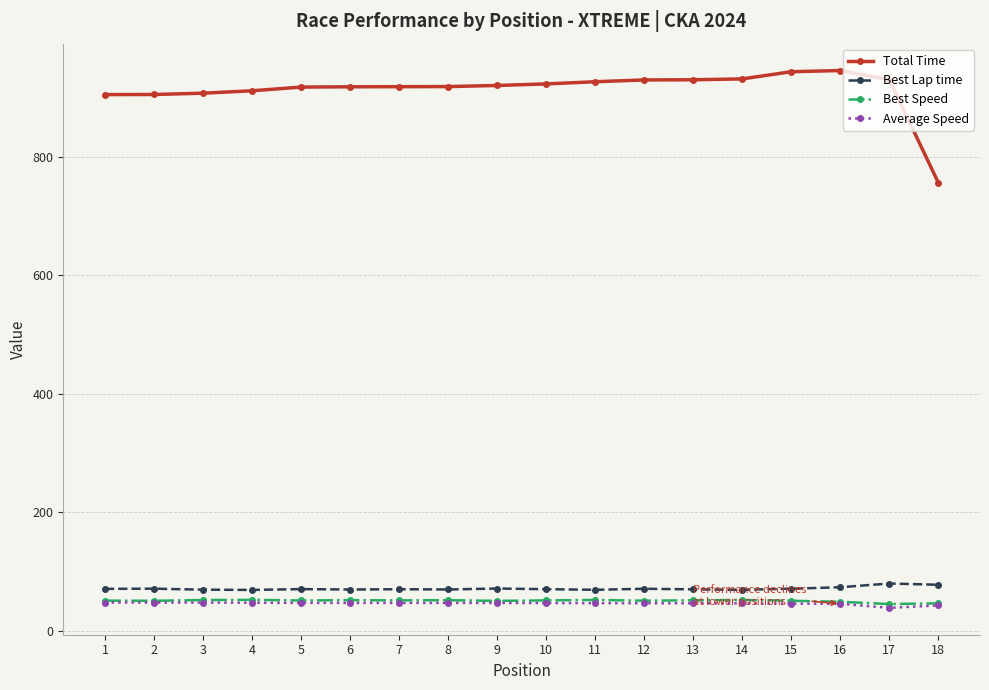

Read the Best Speed value at 5.

51.2